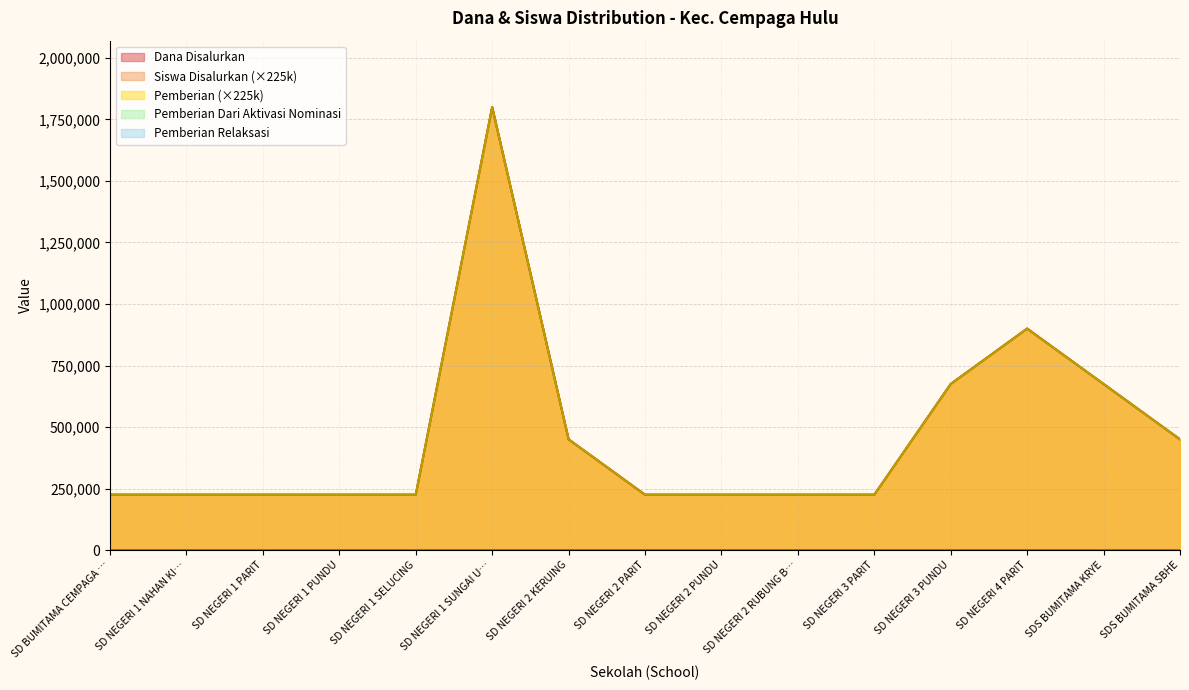

Count the Dana Disalurkan values in the range 225000 to 675000.

13